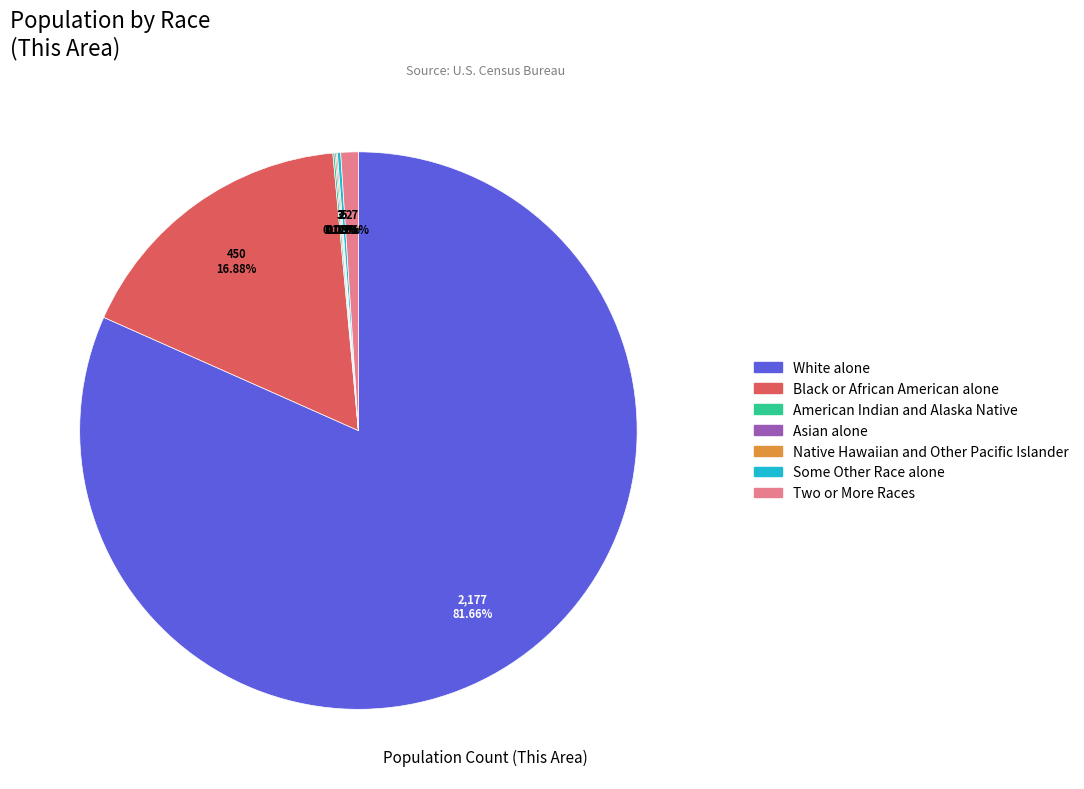

Is it true that White alone is 82% of the pie?

True